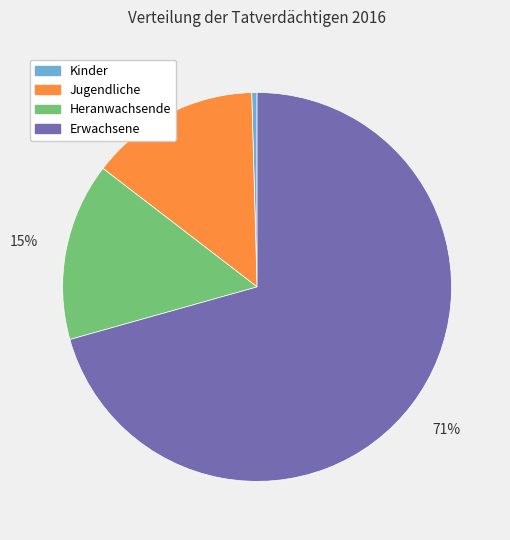

Is the sum of Kinder and Erwachsene greater than half?

Yes